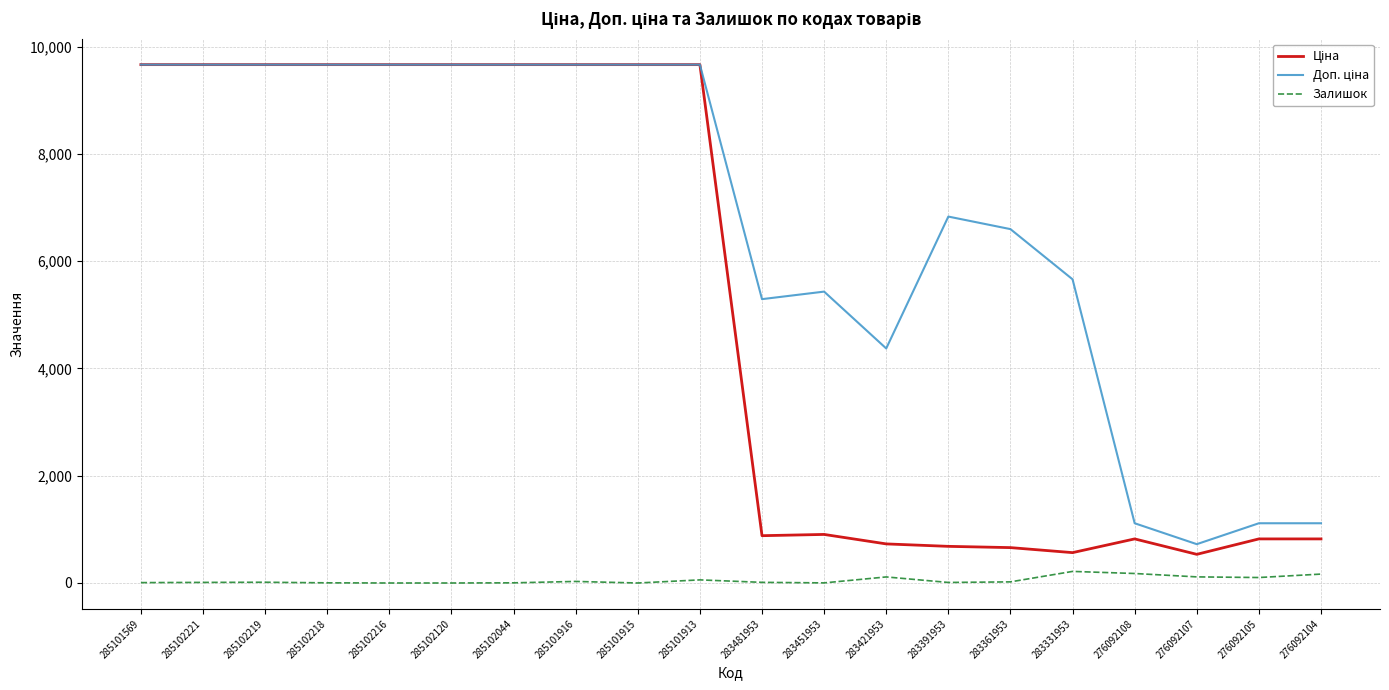

Is it true that Залишок equals 102.0 at 276092105?

True